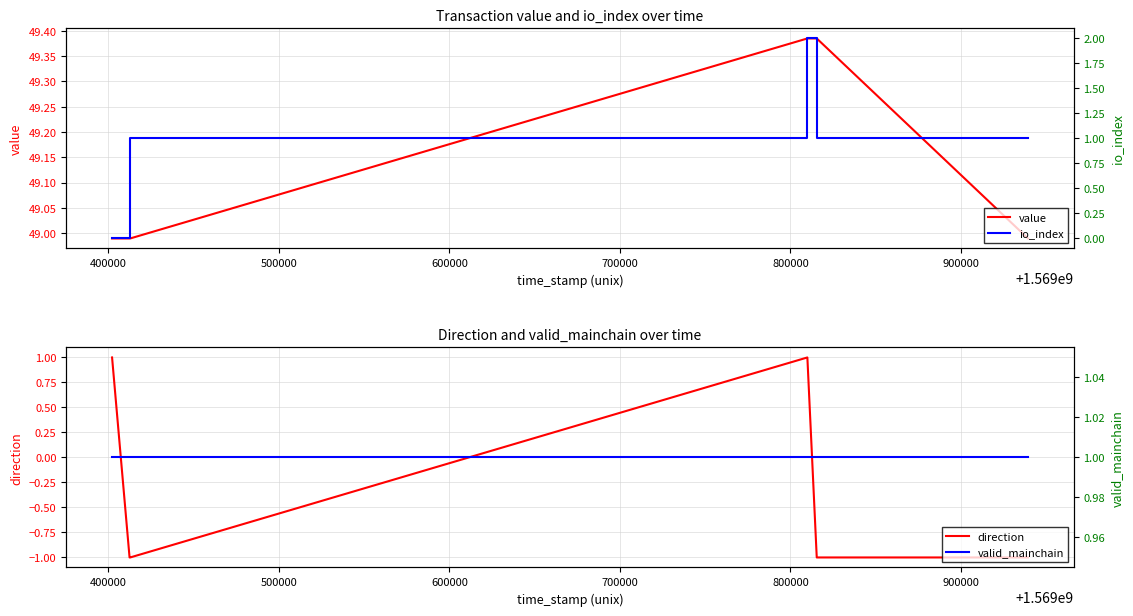

Count the number of categories in the chart.

8